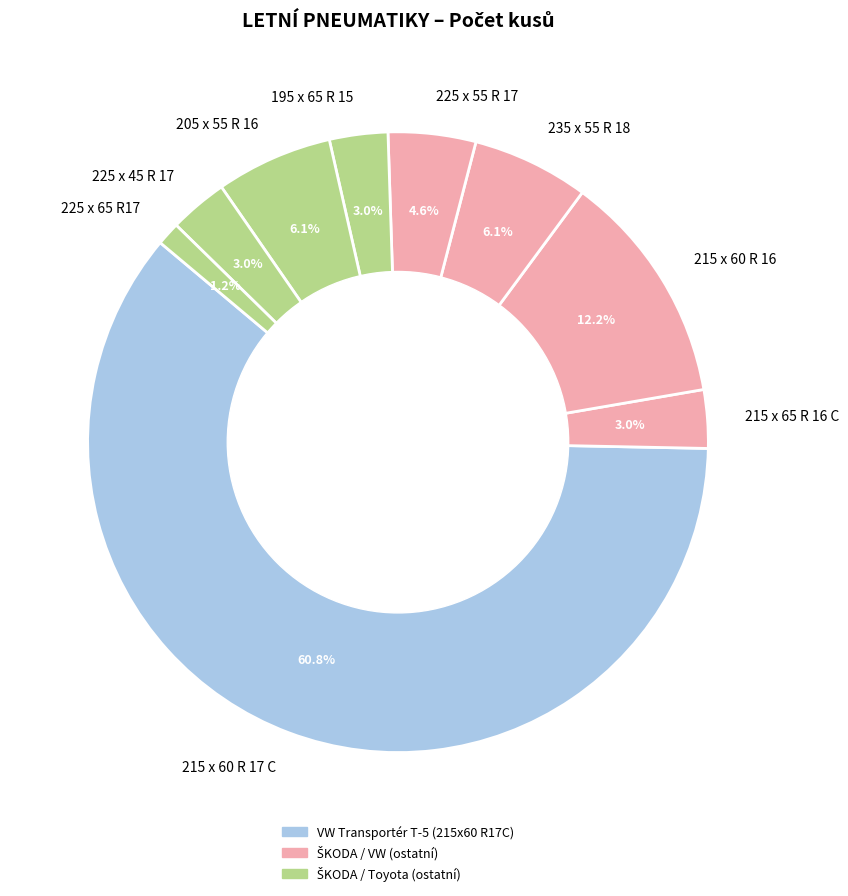

What percentage is NOT represented by 225 x 55 R 17?

95.4%